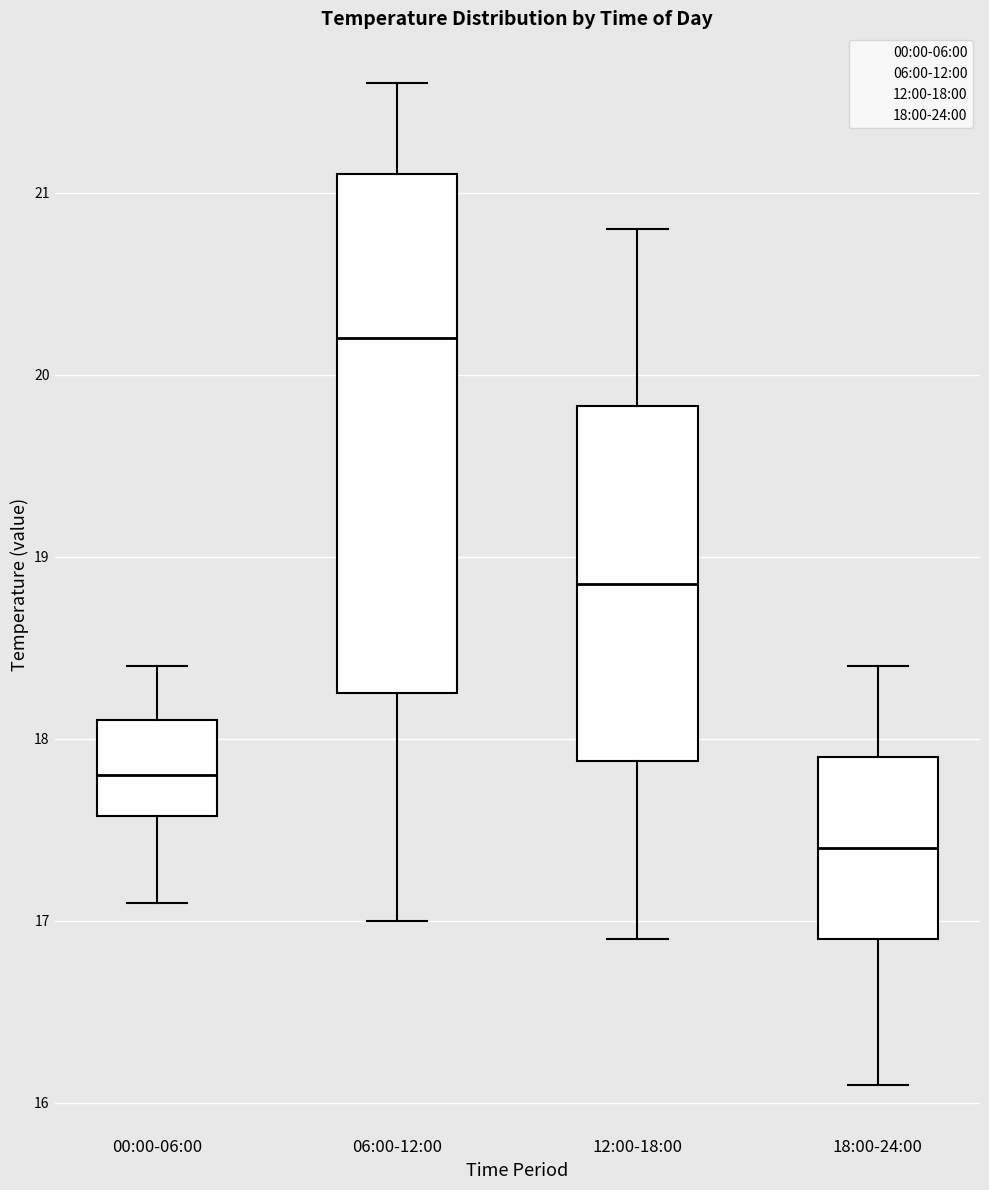

Reading left to right, transcribe this box plot: for each box, give where its median line is, the range the box spans, and where its two whiskers end, as read against the y-axis. The values are not printed on the chart, so give them approximately, as read against the axis.

00:00-06:00: median 17.8, box 17.6 to 18.1, whiskers 17.1 to 18.4
06:00-12:00: median 20.2, box 18.3 to 21.1, whiskers 17.0 to 21.6
12:00-18:00: median 18.9, box 17.9 to 19.8, whiskers 16.9 to 20.8
18:00-24:00: median 17.4, box 16.9 to 17.9, whiskers 16.1 to 18.4